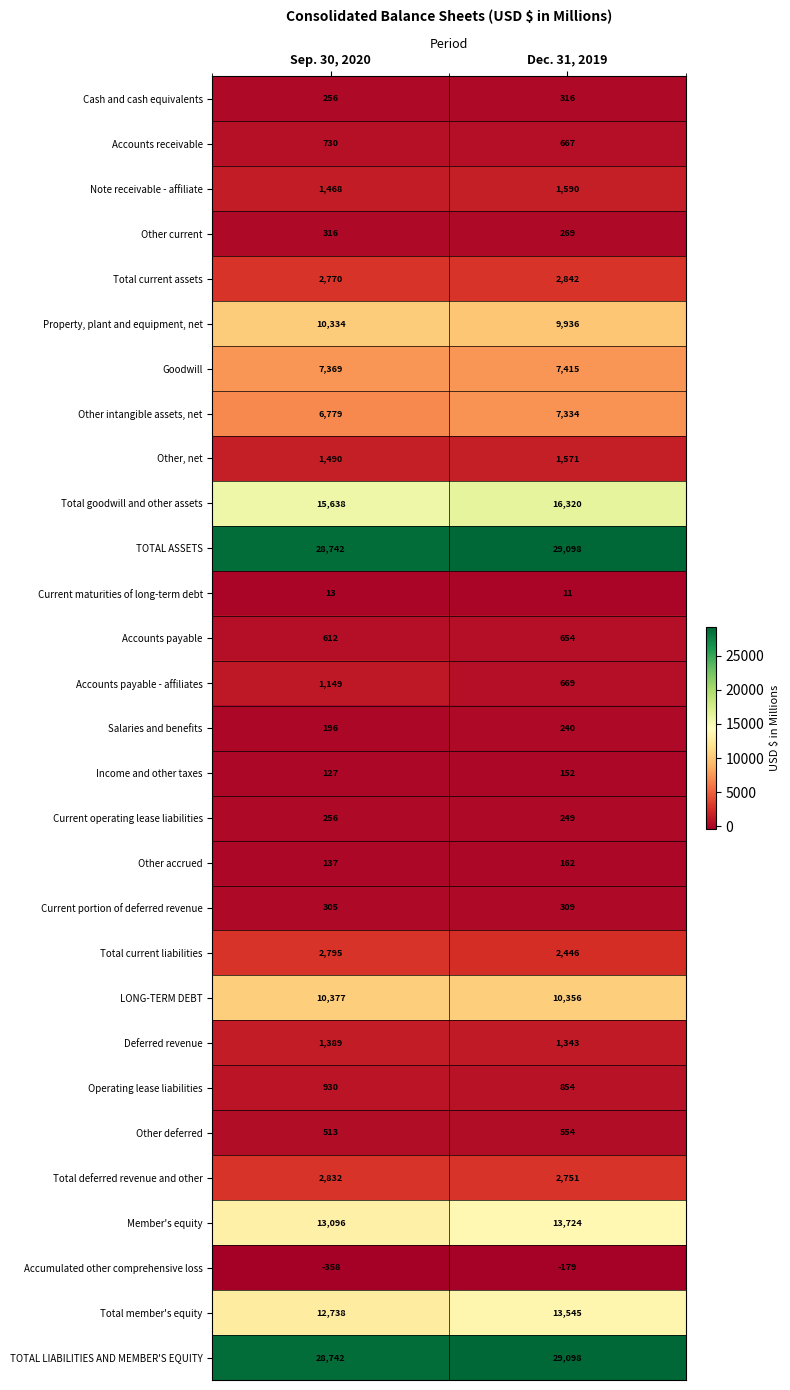

What is the difference between the Other accrued values at Dec. 31, 2019 and Sep. 30, 2020?

25